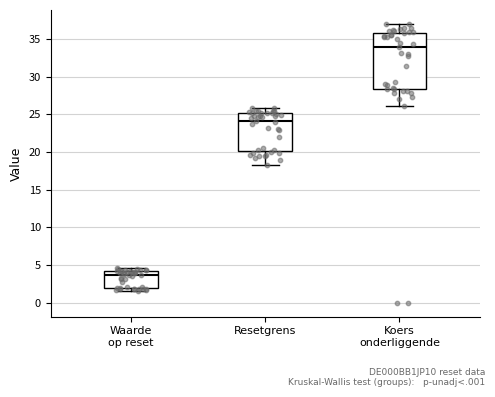

Where does the lower whisker of the box for Koers onderliggende end on the y-axis? The values are not printed on the chart, so give them approximately, as read against the axis.

26.0